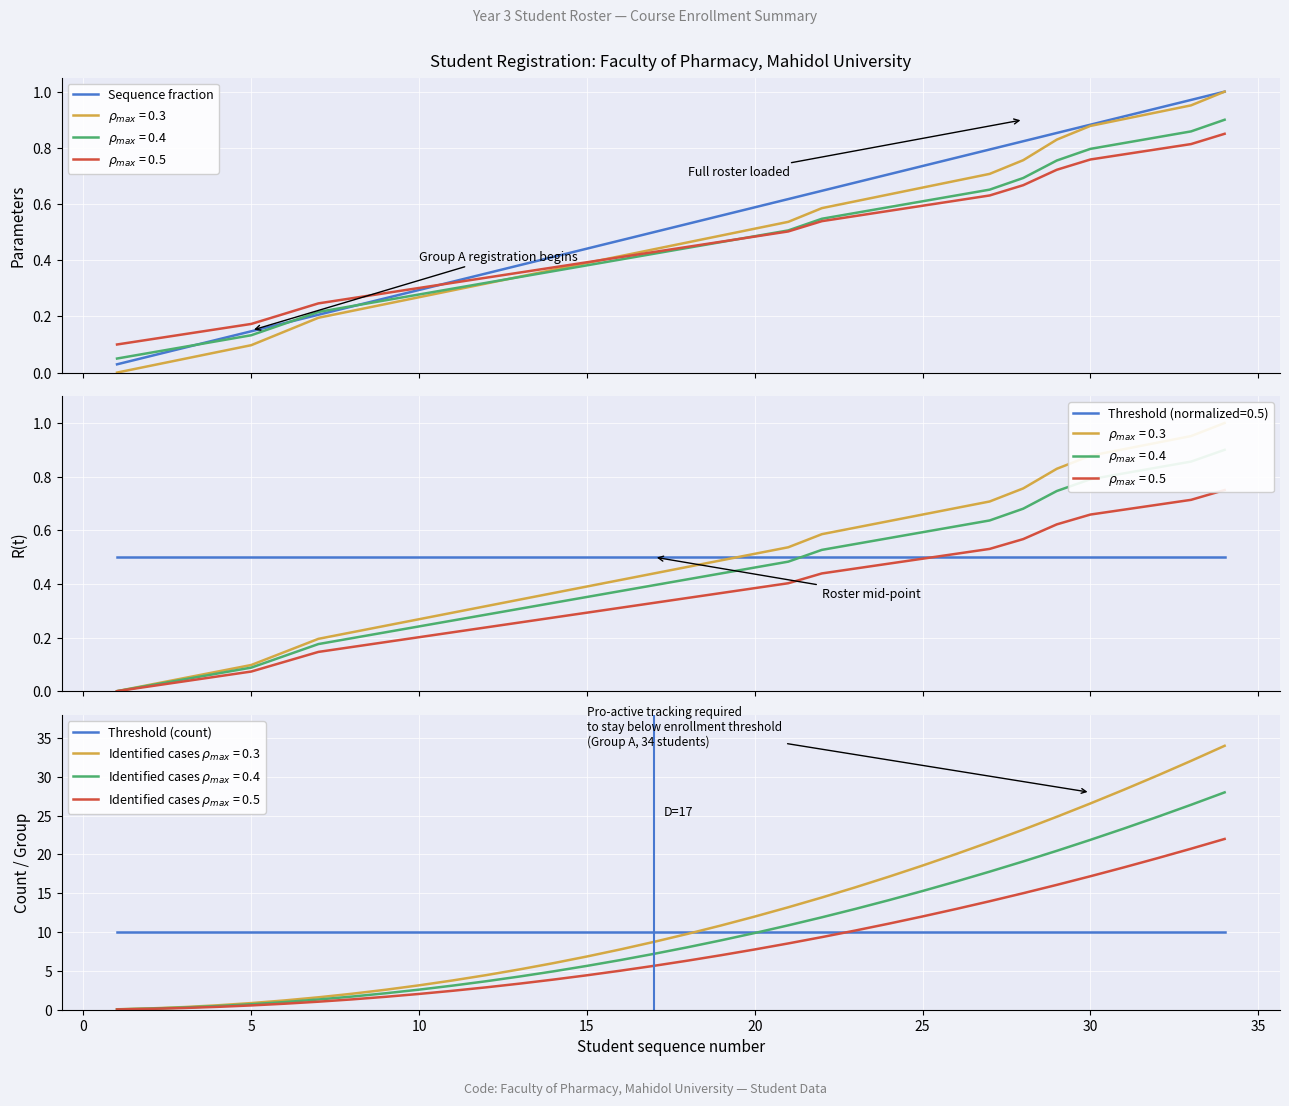

What is the maximum value for Threshold (count)?

10.0